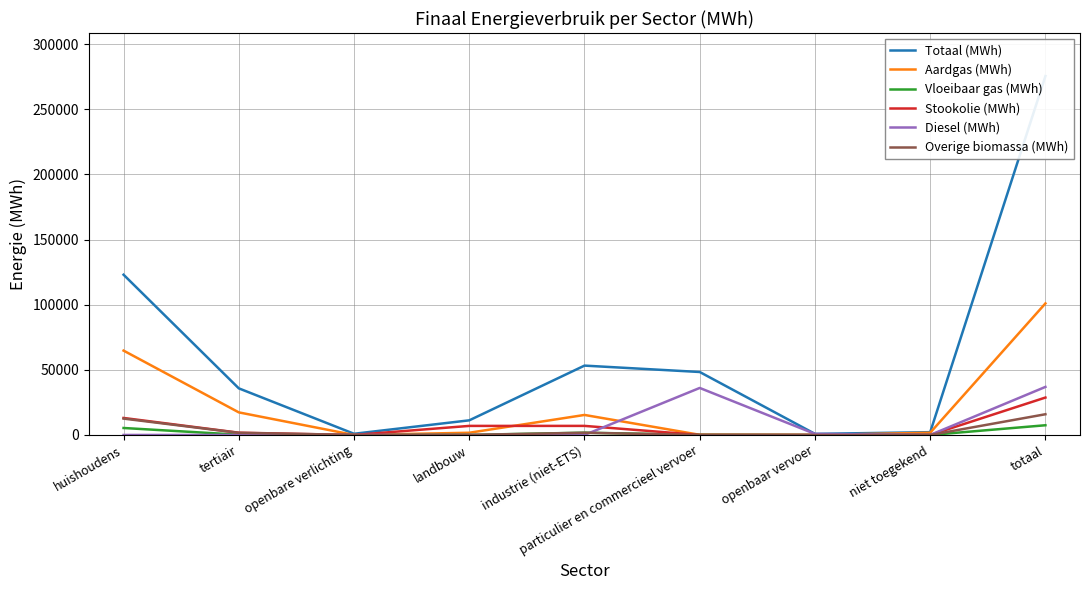

What position from the right is huishoudens?

9